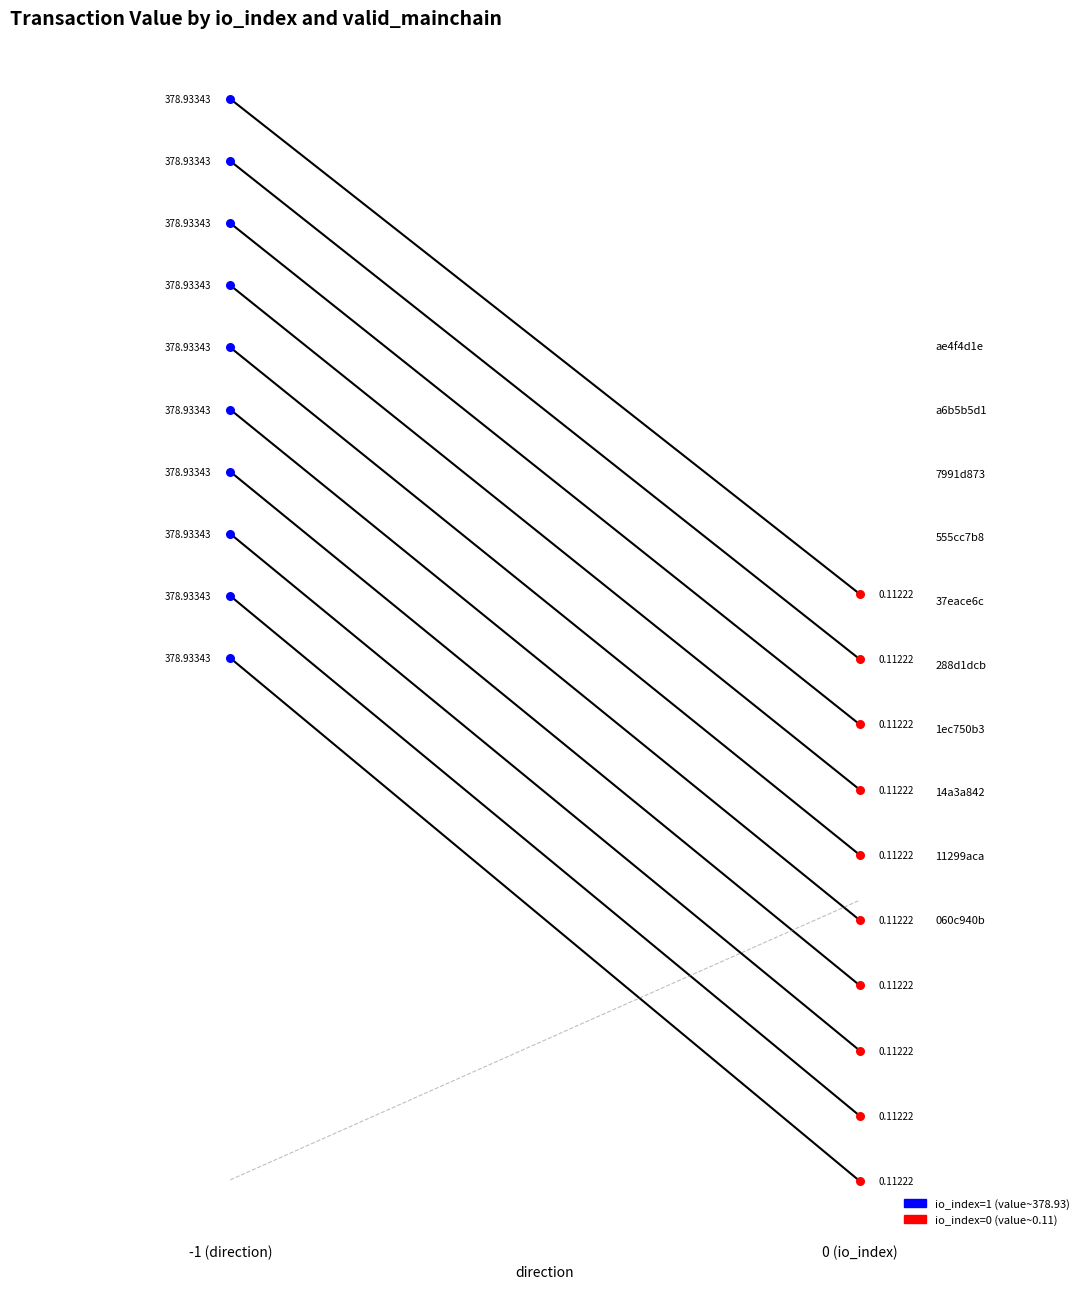

At which category is the sum across all series the highest?

-1 (direction)